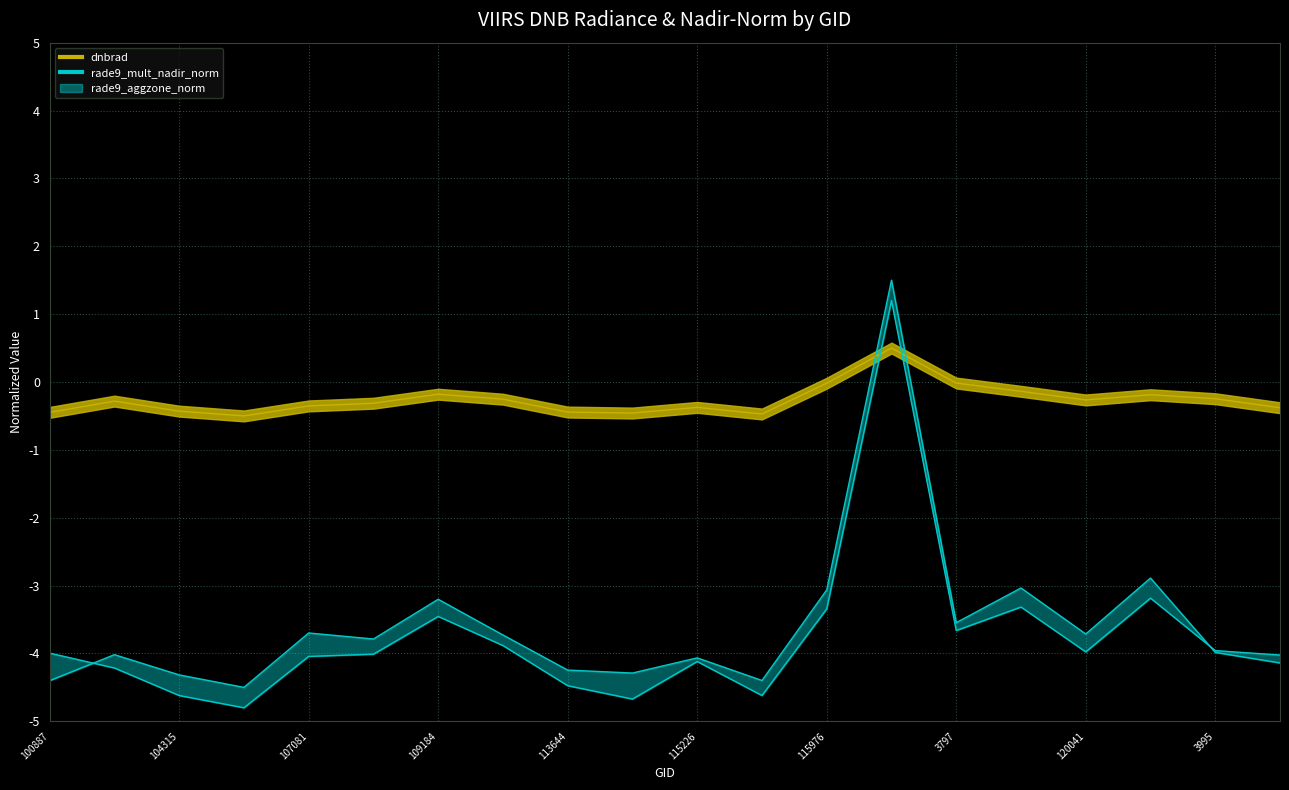

Does the chart display data point markers on the line(s)?

No